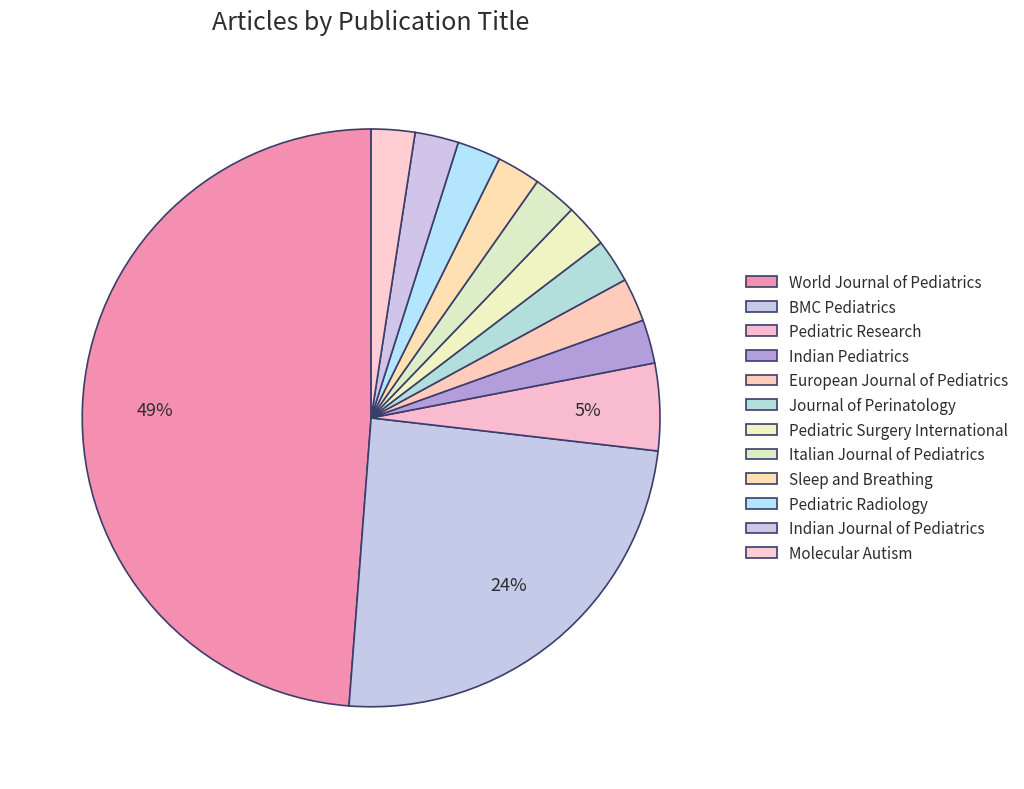

Rank the categories by value from lowest to highest.

Indian Pediatrics, European Journal of Pediatrics, Journal of Perinatology, Pediatric Surgery International, Italian Journal of Pediatrics, Sleep and Breathing, Pediatric Radiology, Indian Journal of Pediatrics, Molecular Autism, Pediatric Research, BMC Pediatrics, World Journal of Pediatrics